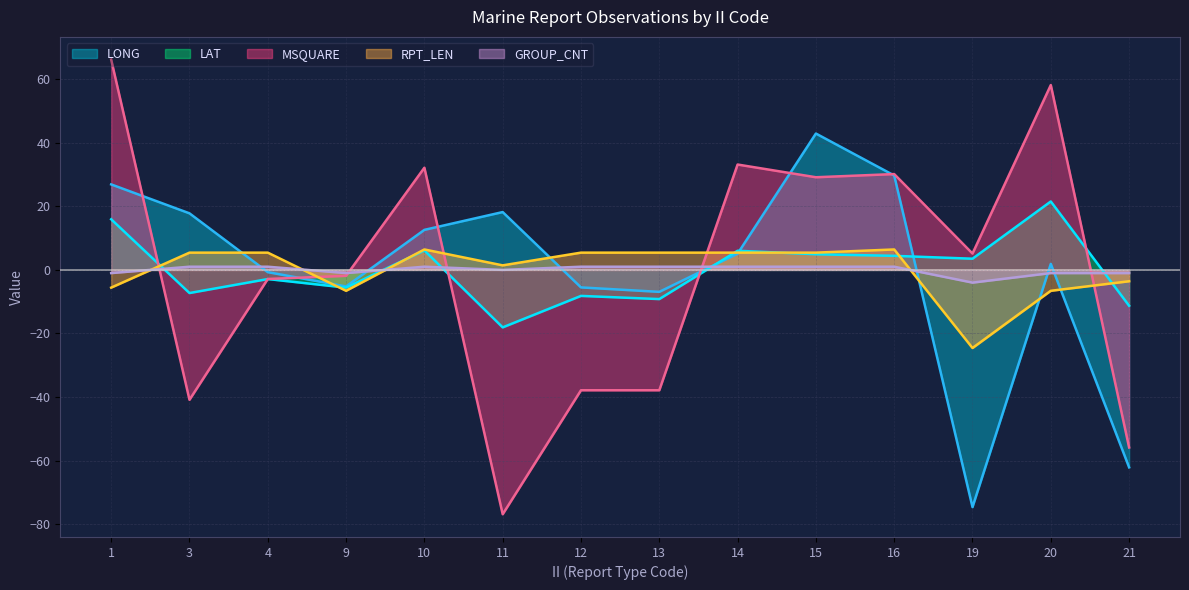

List the series in order of their peak value, highest first.

MSQUARE, LONG, LAT, RPT_LEN, GROUP_CNT